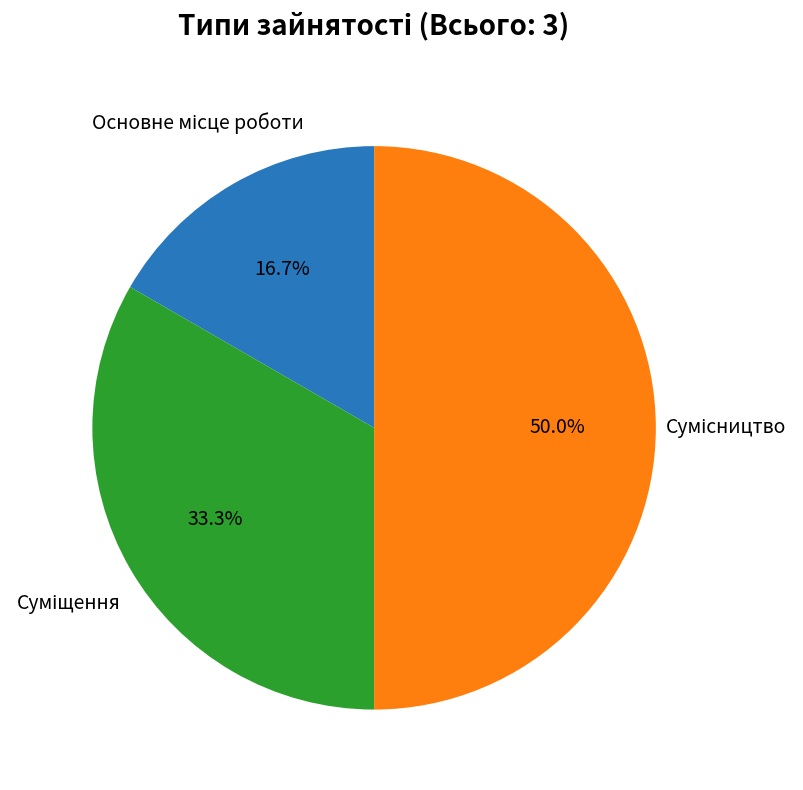

What is the ratio of the value at Суміщення to the value at Основне місце роботи?

2.0